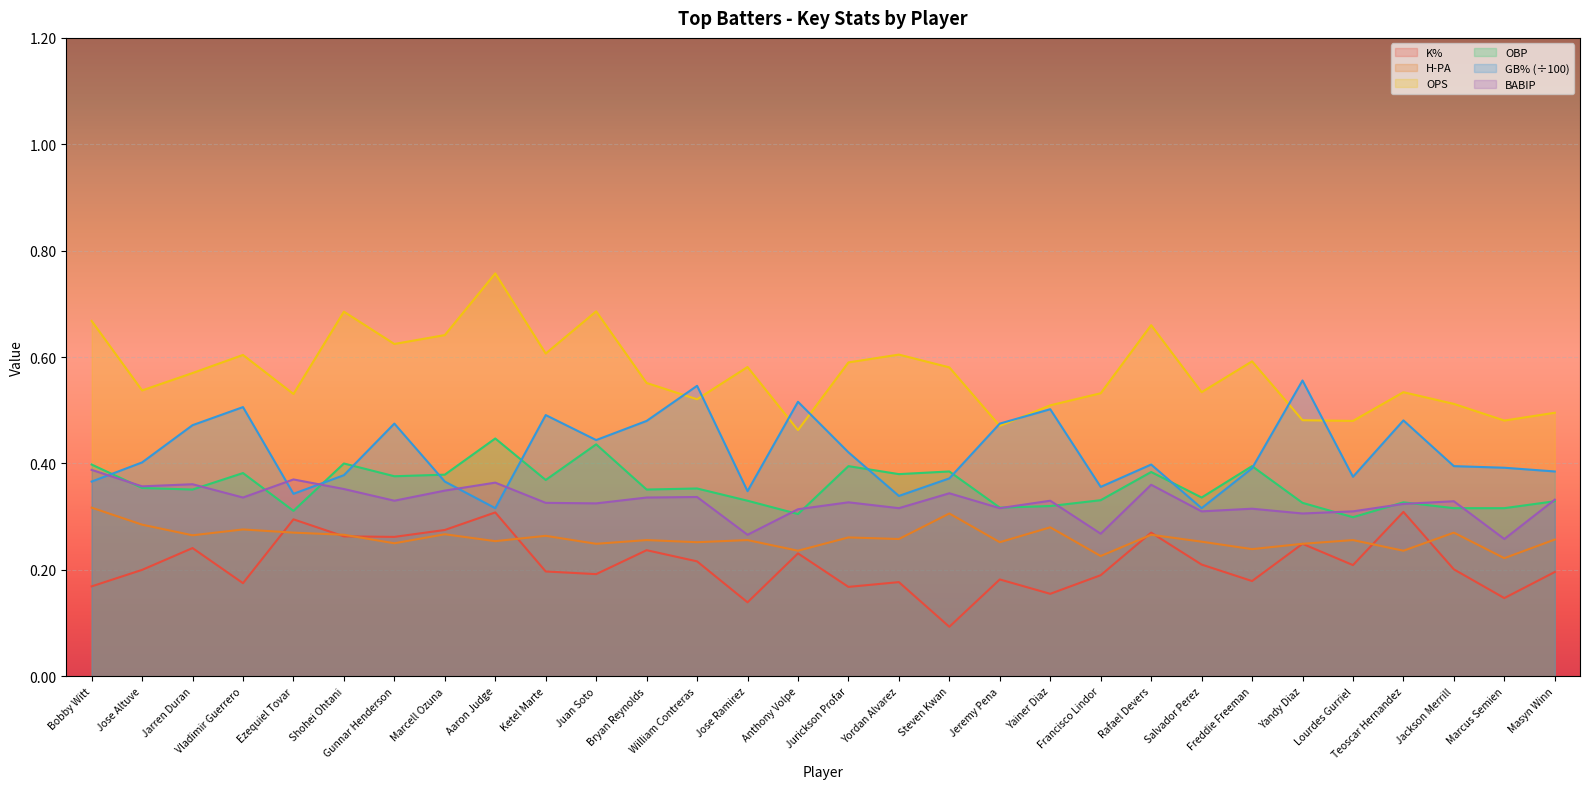

At which label is OPS closest to 0?

Anthony Volpe